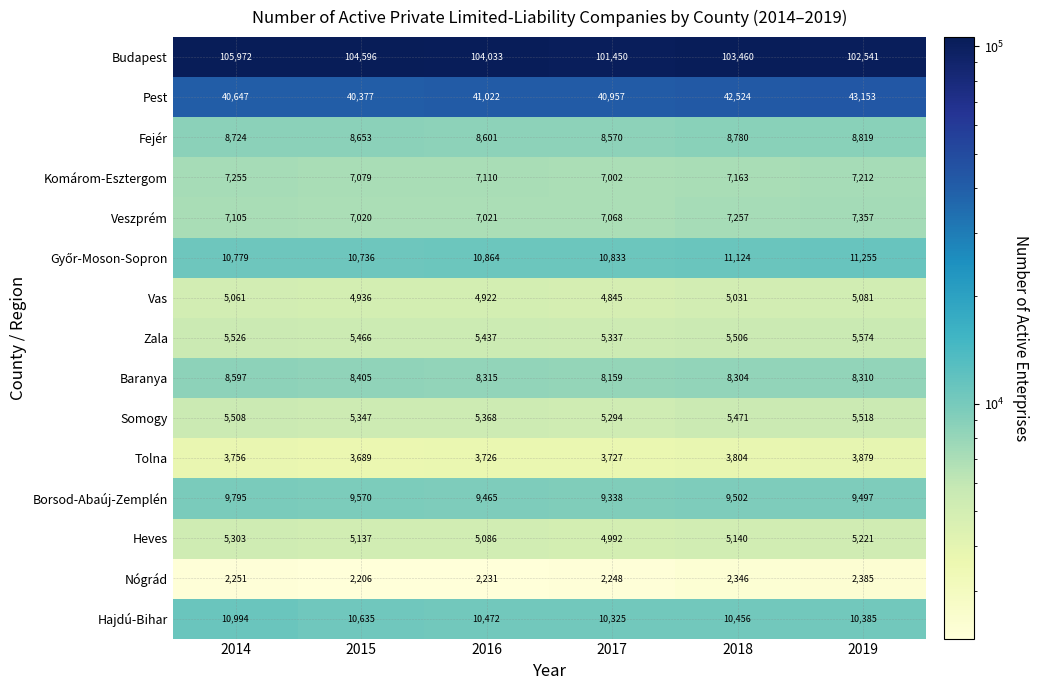

What is the approximate value of Budapest at 2017?

101450